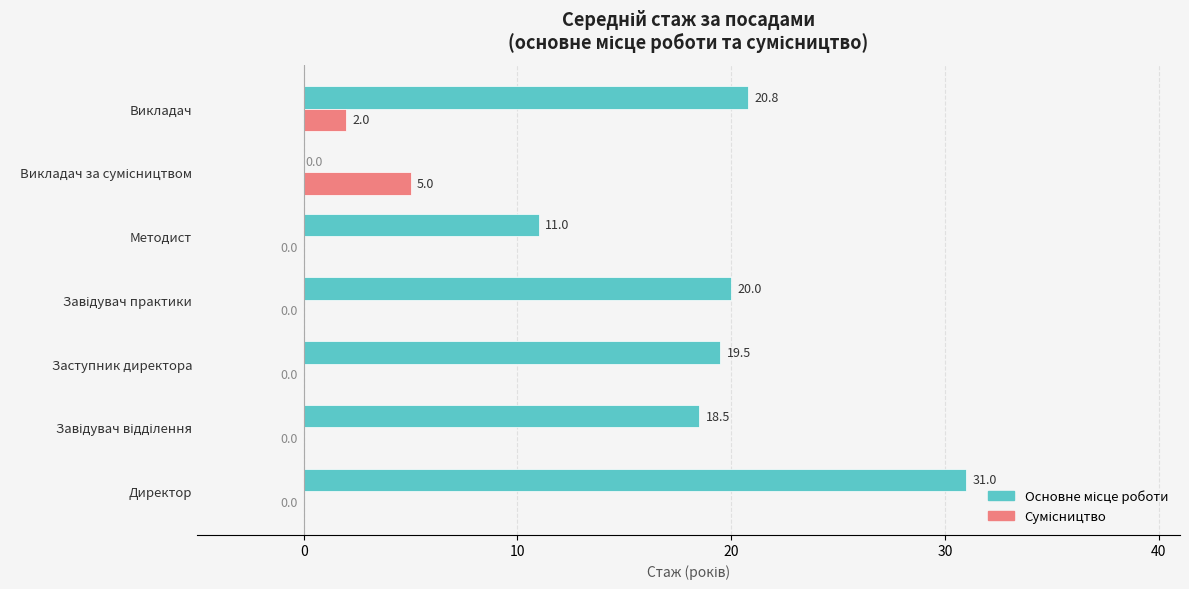

What is the maximum value shown in the chart?

31.0